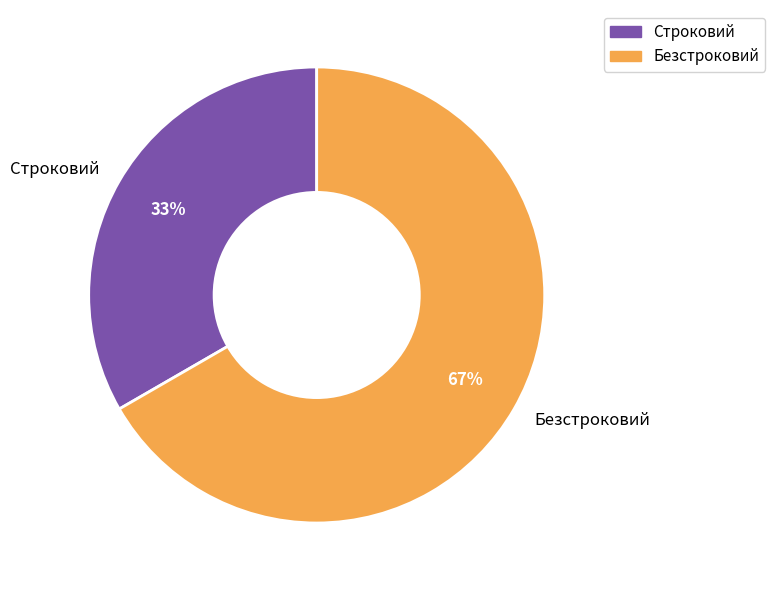

Is it true that Безстроковий is 57% of the pie?

False